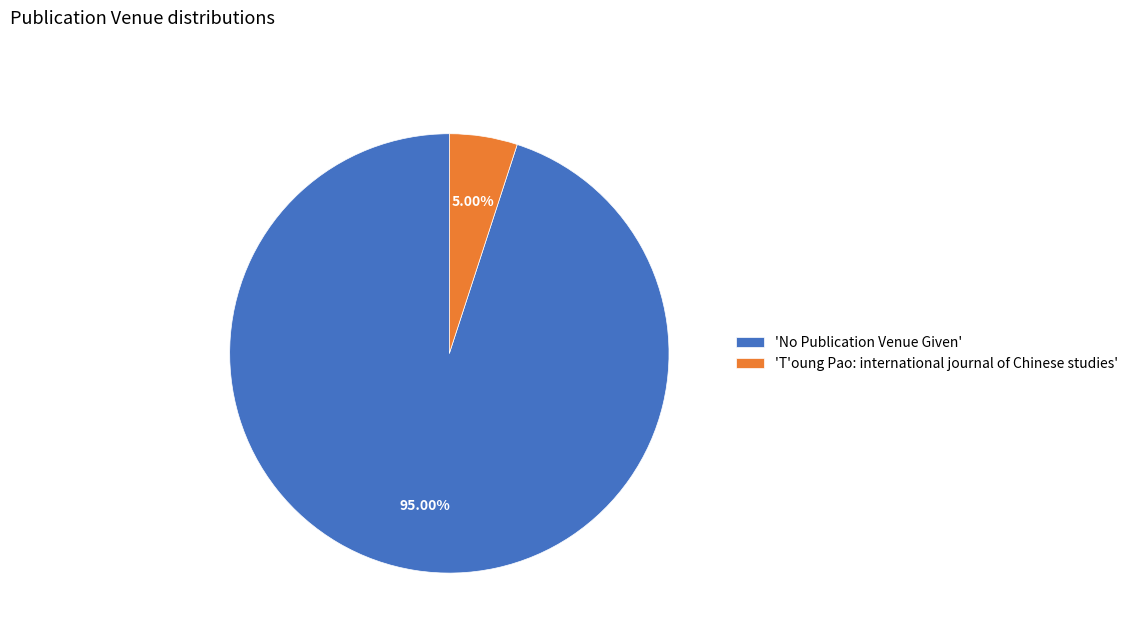

Between 'T'oung Pao: international journal of Chinese studies' and 'No Publication Venue Given', which is larger?

'No Publication Venue Given'